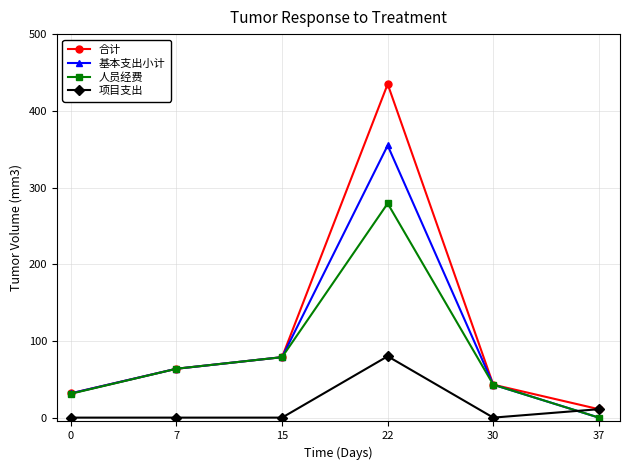

What is the difference between the maximum and minimum values in the 人员经费 series?

279.2